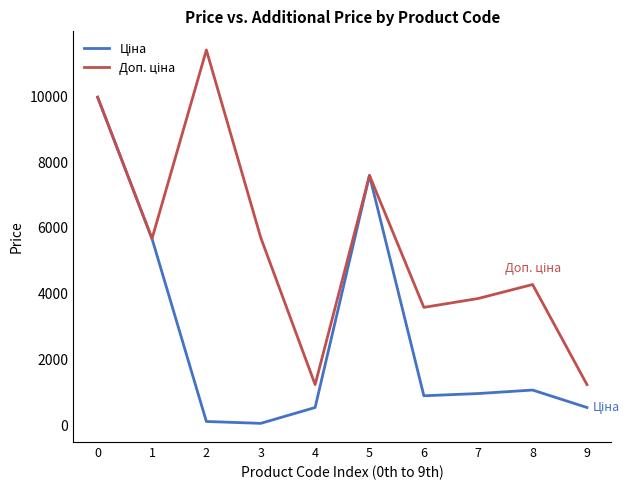

What is the spread (max minus min) of values at 6?

2687.7